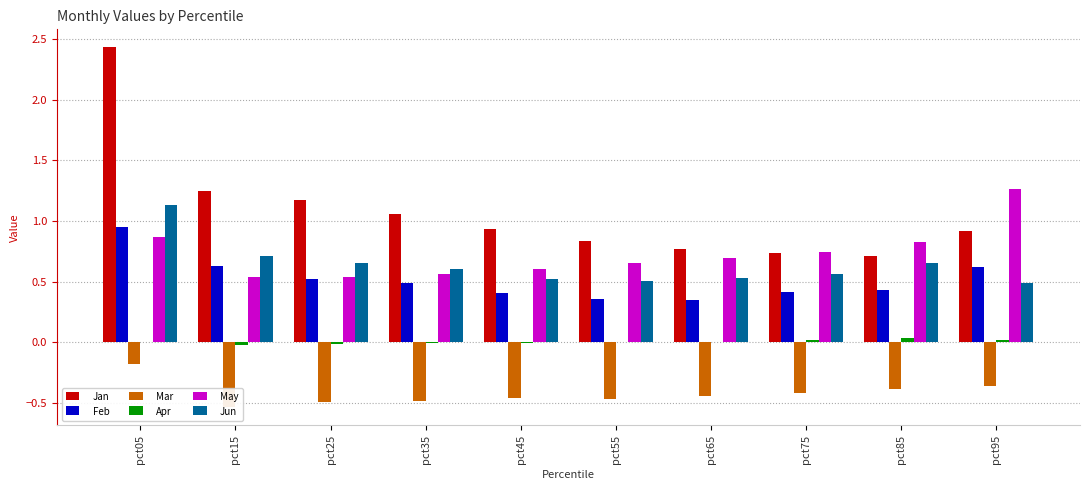

What is the difference between the Jan values at pct35 and pct25?

0.1